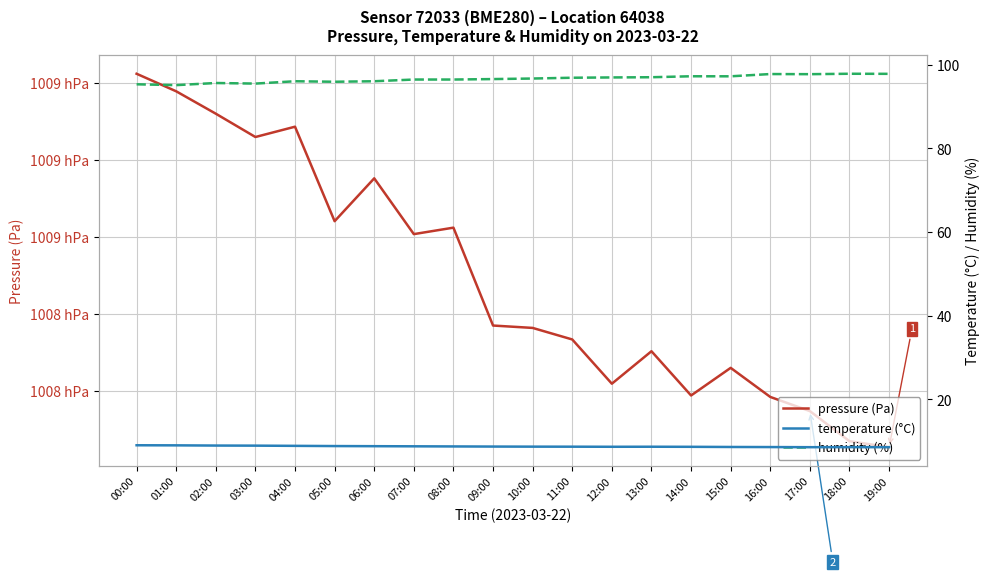

Which series has the largest total across all categories?

pressure (Pa)